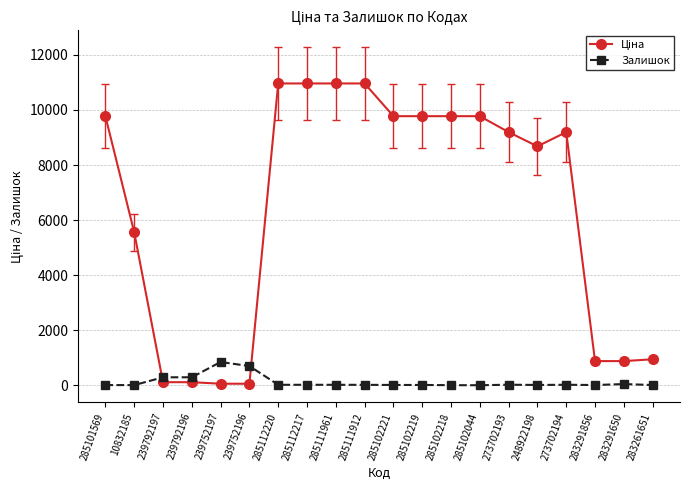

At how many categories does at least one series exceed 6405?

12